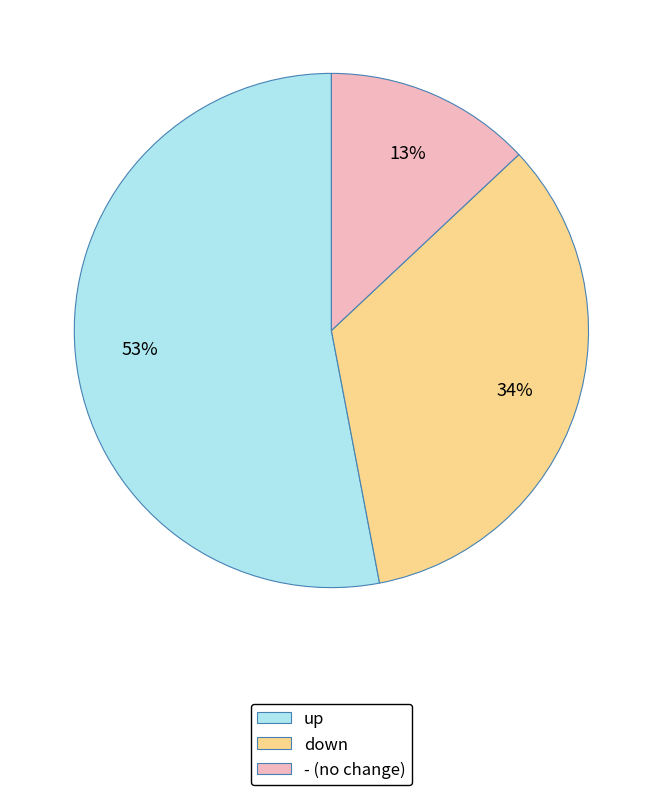

What is the ratio of the value at down to the value at -?

2.6